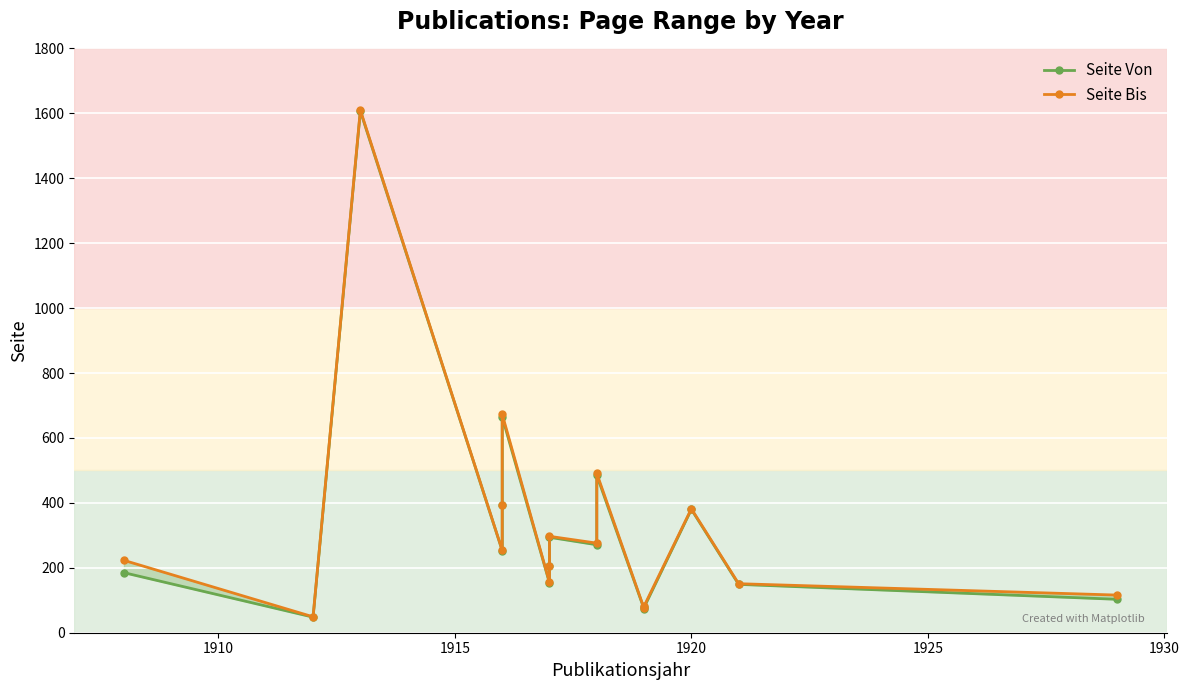

True or false: Seite Bis has more than 2 points higher than both neighbors.

True